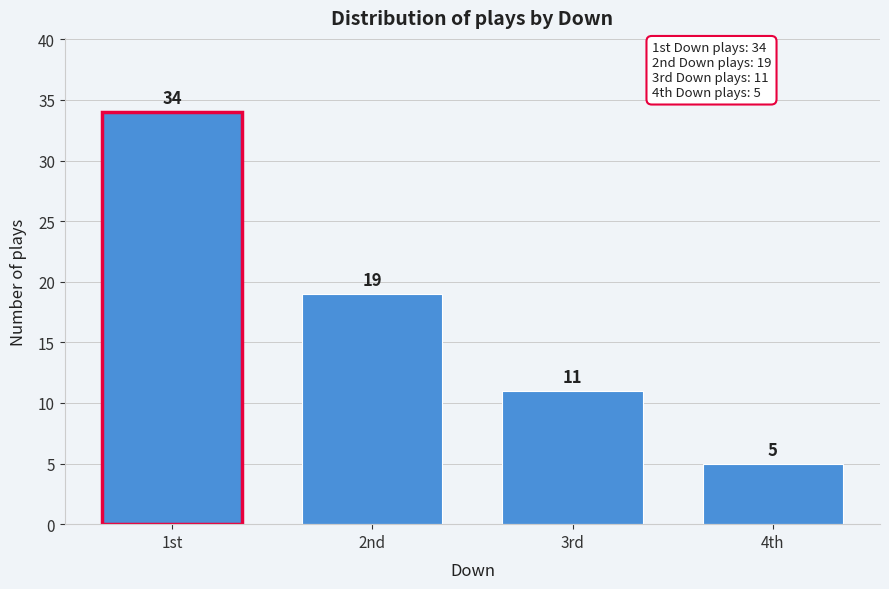

Reading left to right, list all the values displayed in this chart.

34	19	11	5